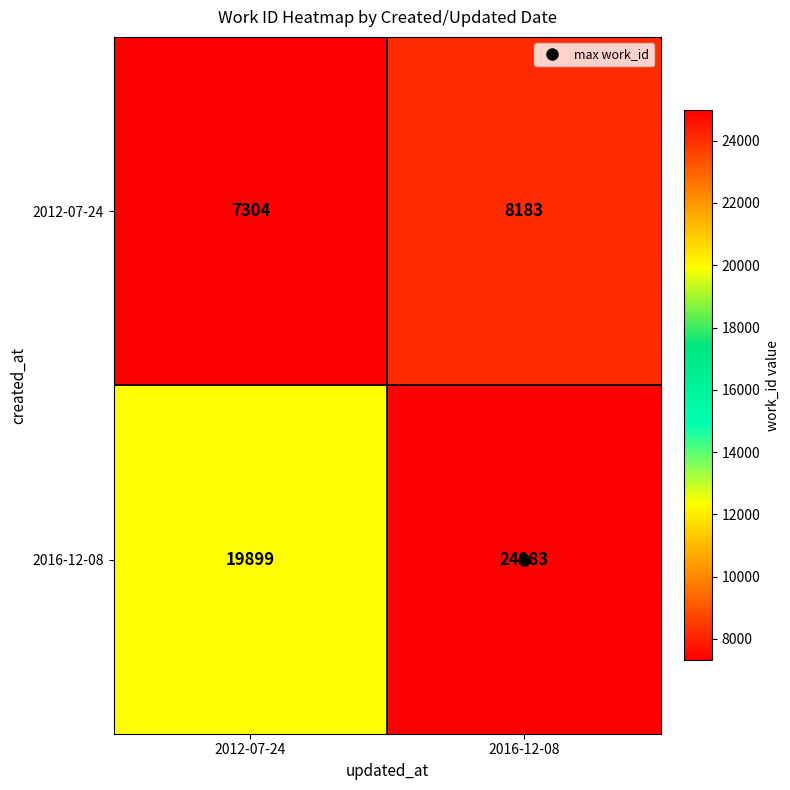

What is the difference between the maximum and minimum values in the 2016-12-08 series?

5084